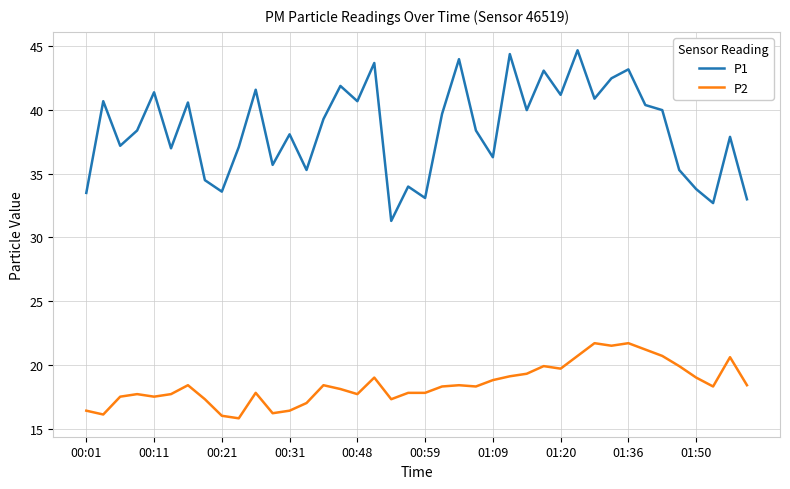

Rank the series by their average value, from lowest to highest.

P2, P1